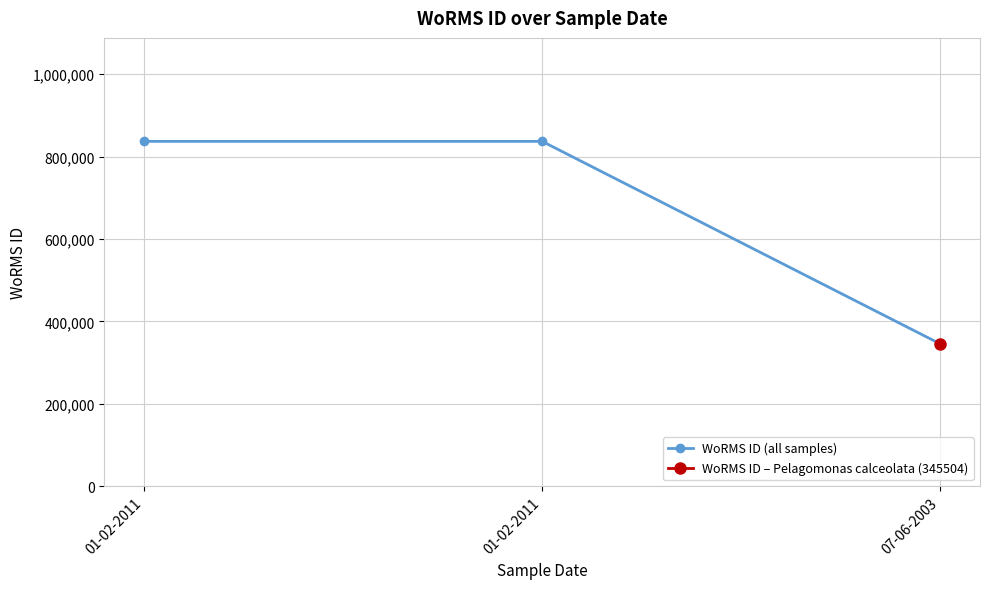

The value at 07-06-2003 is 345504. True or false?

True